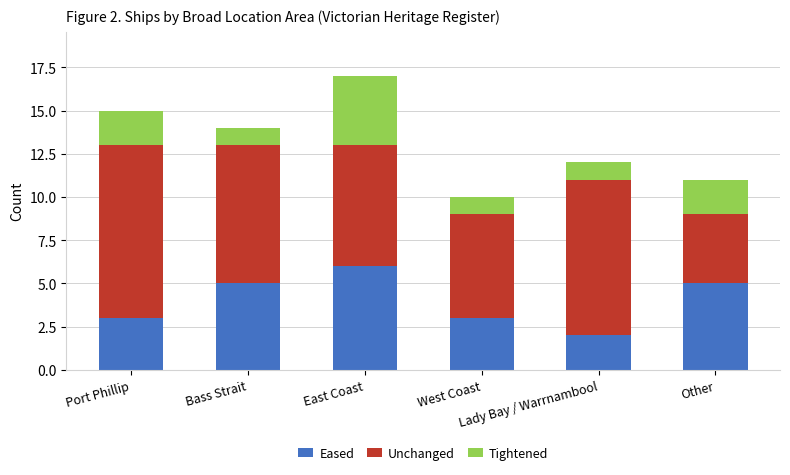

How many bars are there in total?

6